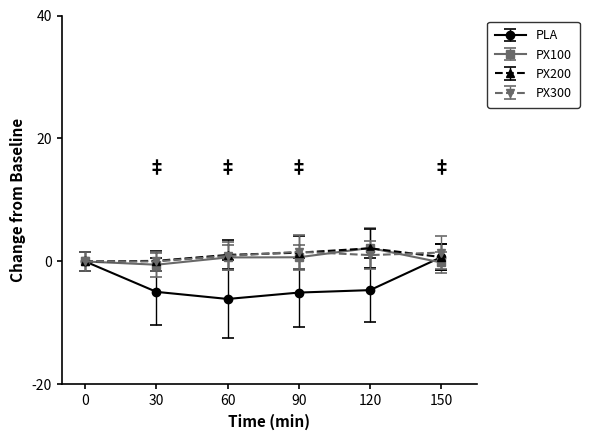

Is it true that PX100 equals 0.0 at 0?

True